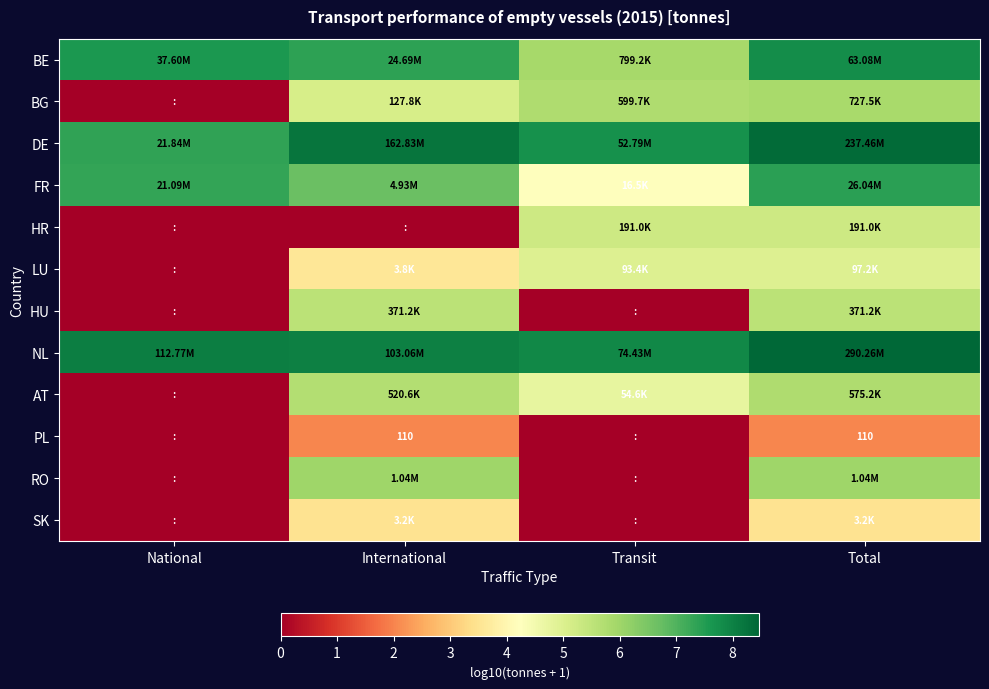

Which series has the largest total across all categories?

NL